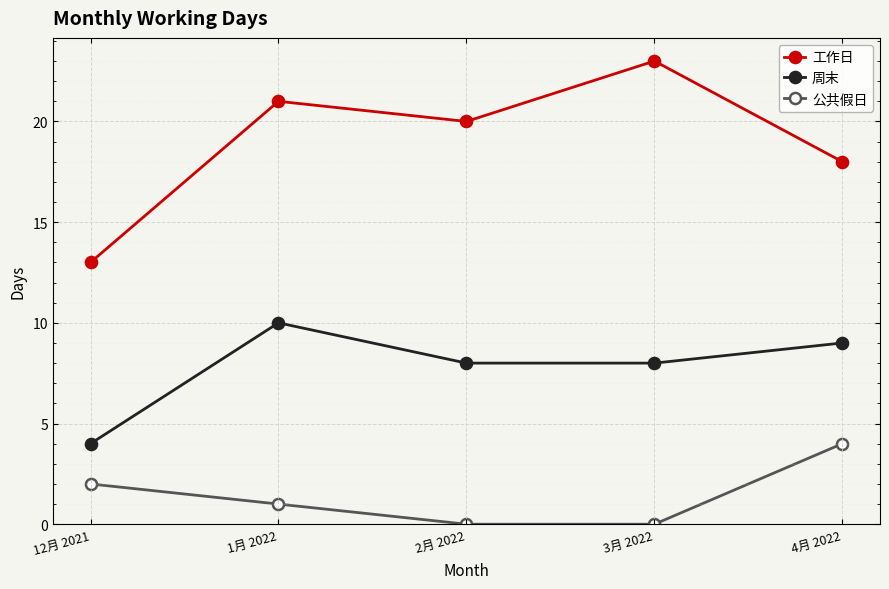

What is the maximum value shown in the chart?

23